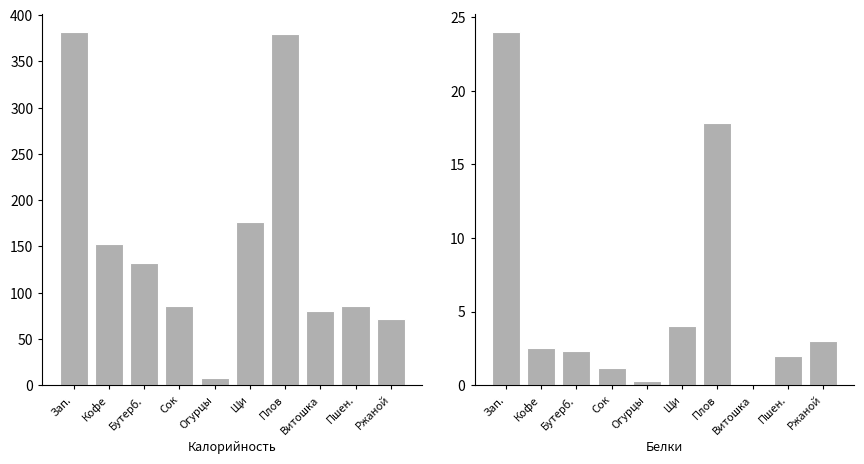

Are the bars grouped side by side (vs. stacked)?

Yes